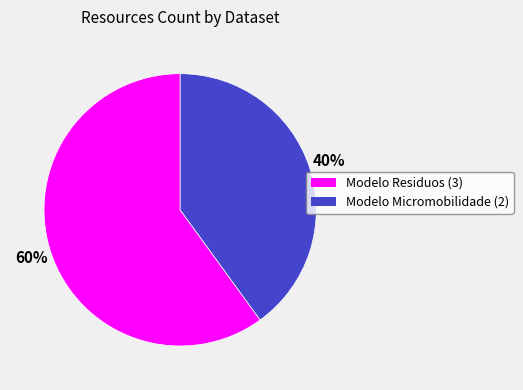

To the nearest percent, what is the difference between the largest and smallest slice percentages?

20%